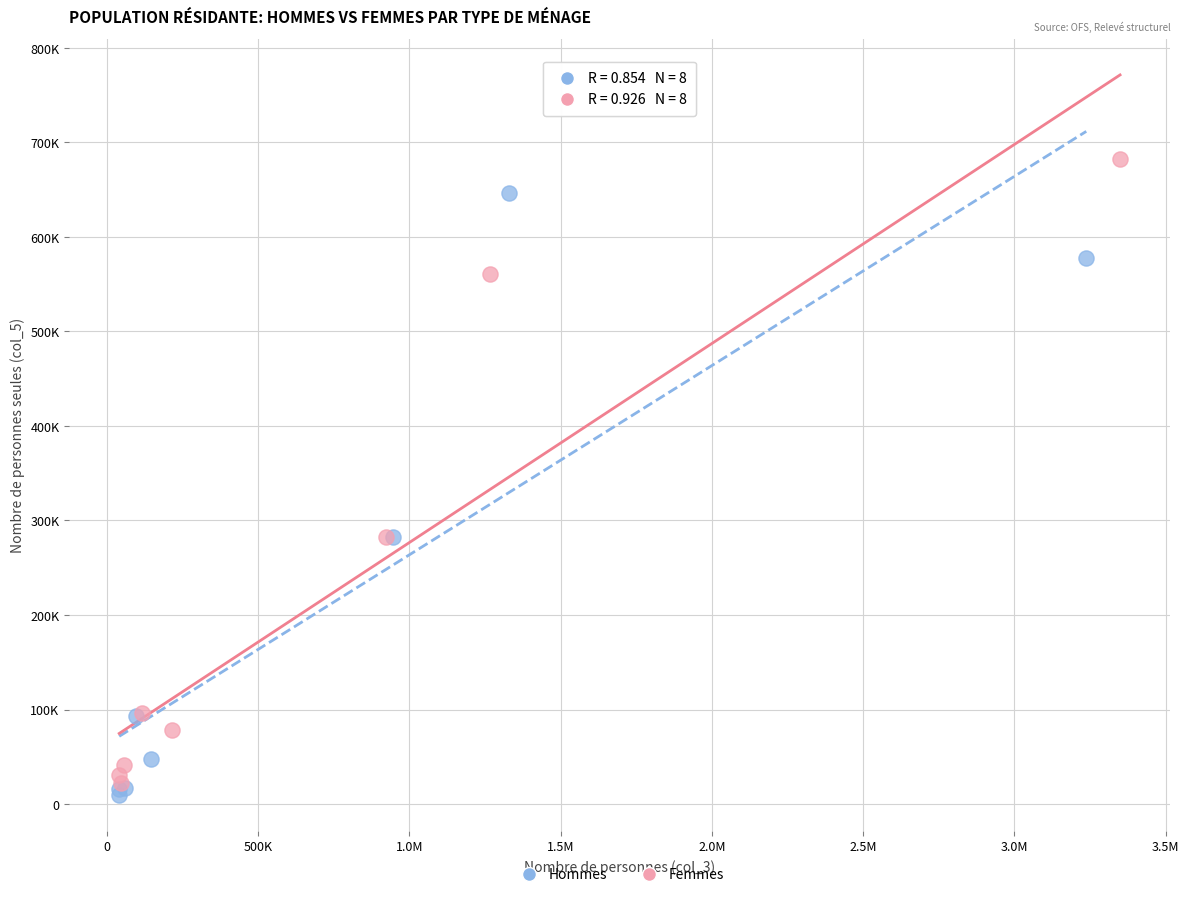

Which series contains the lowest Y value?

Hommes